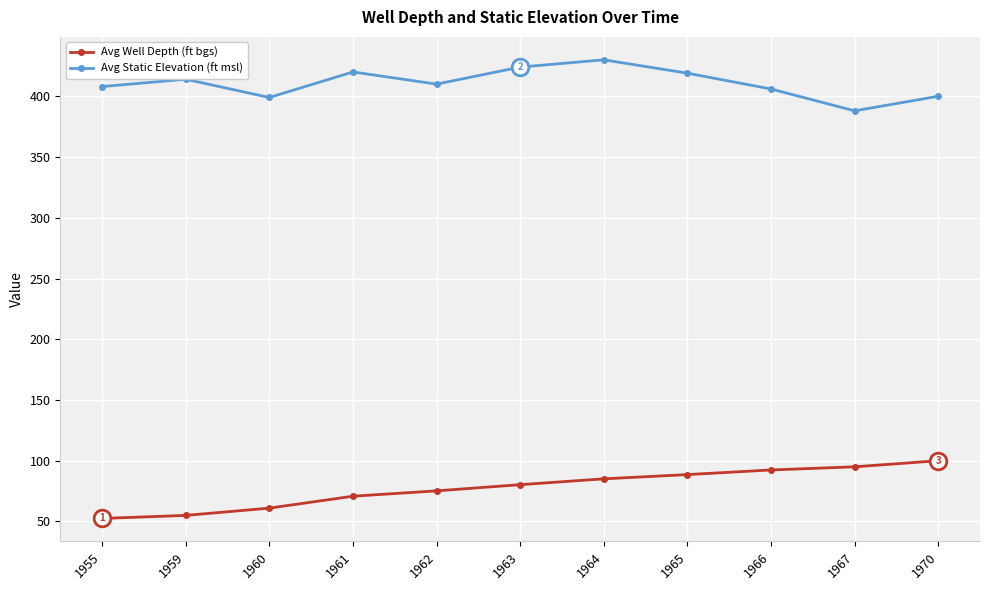

At which label does Avg Static Elevation (ft msl) first exceed 410?

1959